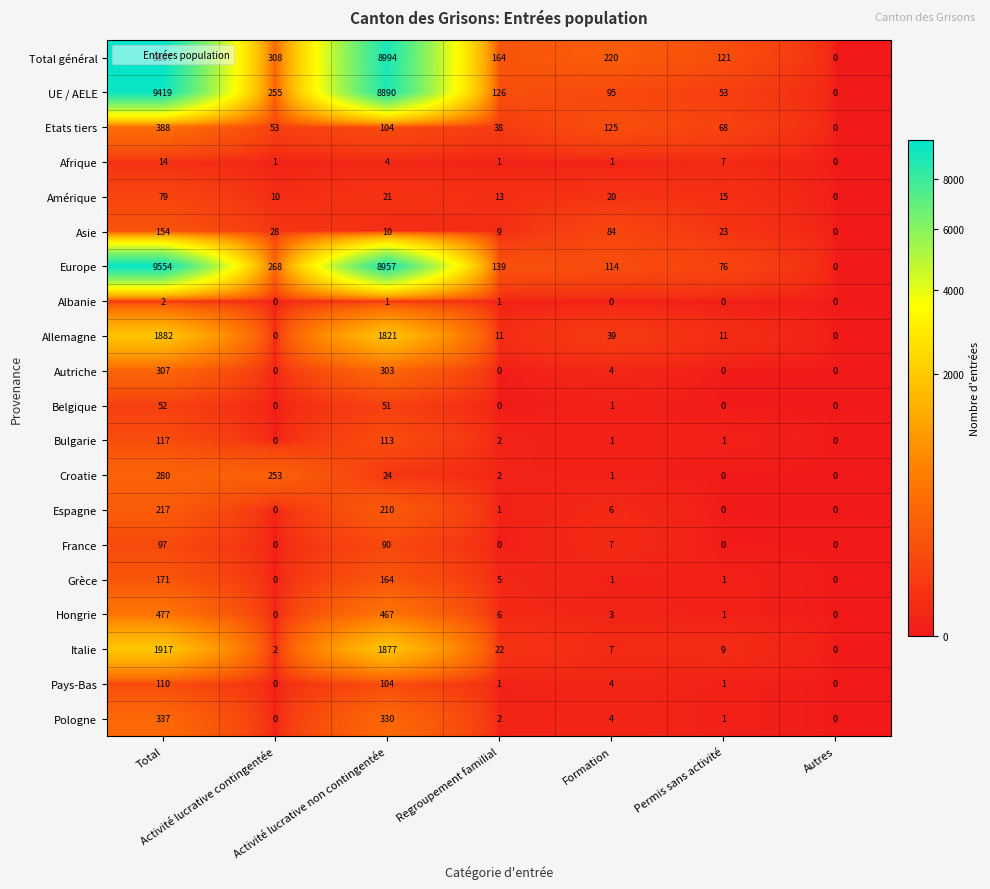

What is the difference between the second highest and second lowest values in the Etats tiers series?

87